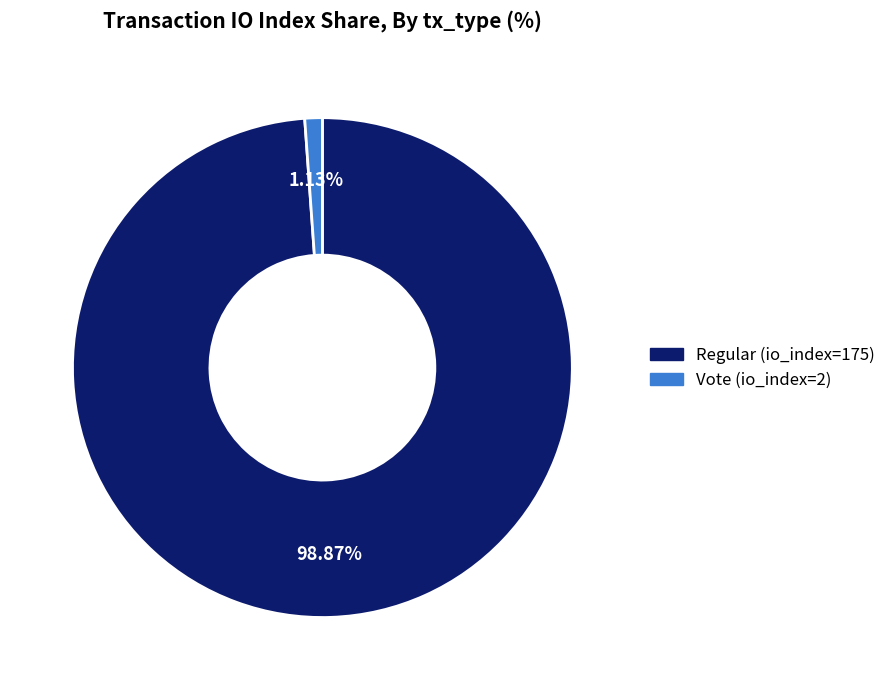

Rank the categories by value from lowest to highest.

Vote (io_index=2), Regular (io_index=175)